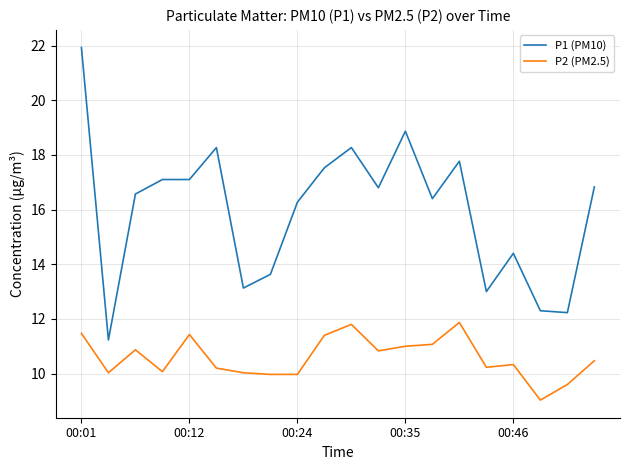

Is this an area chart (filled region under the line)?

No